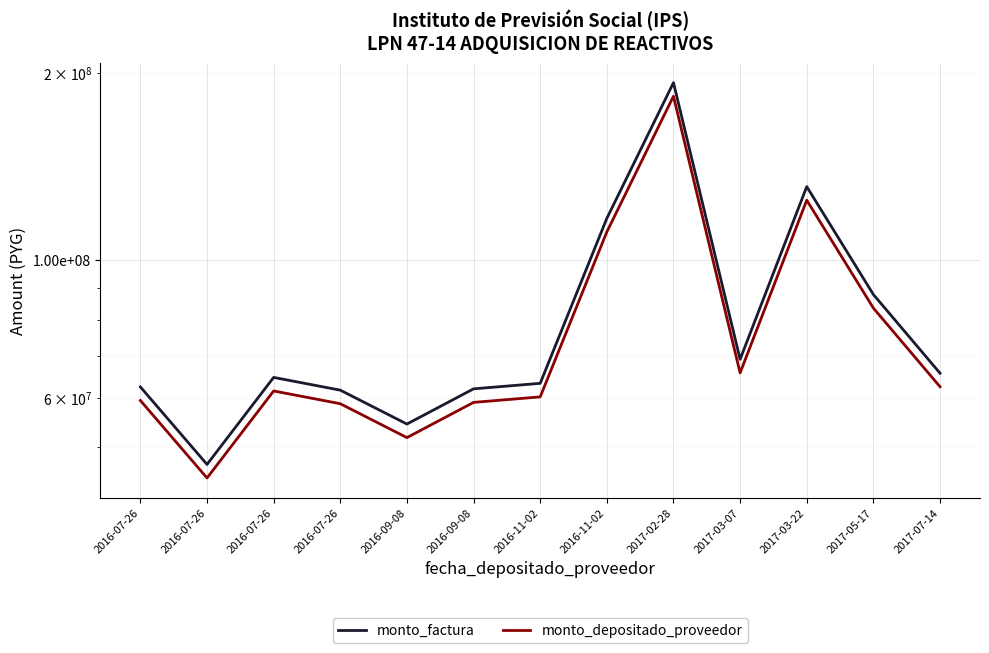

The value of monto_depositado_proveedor at 2017-02-28 is 183424422. True or false?

True